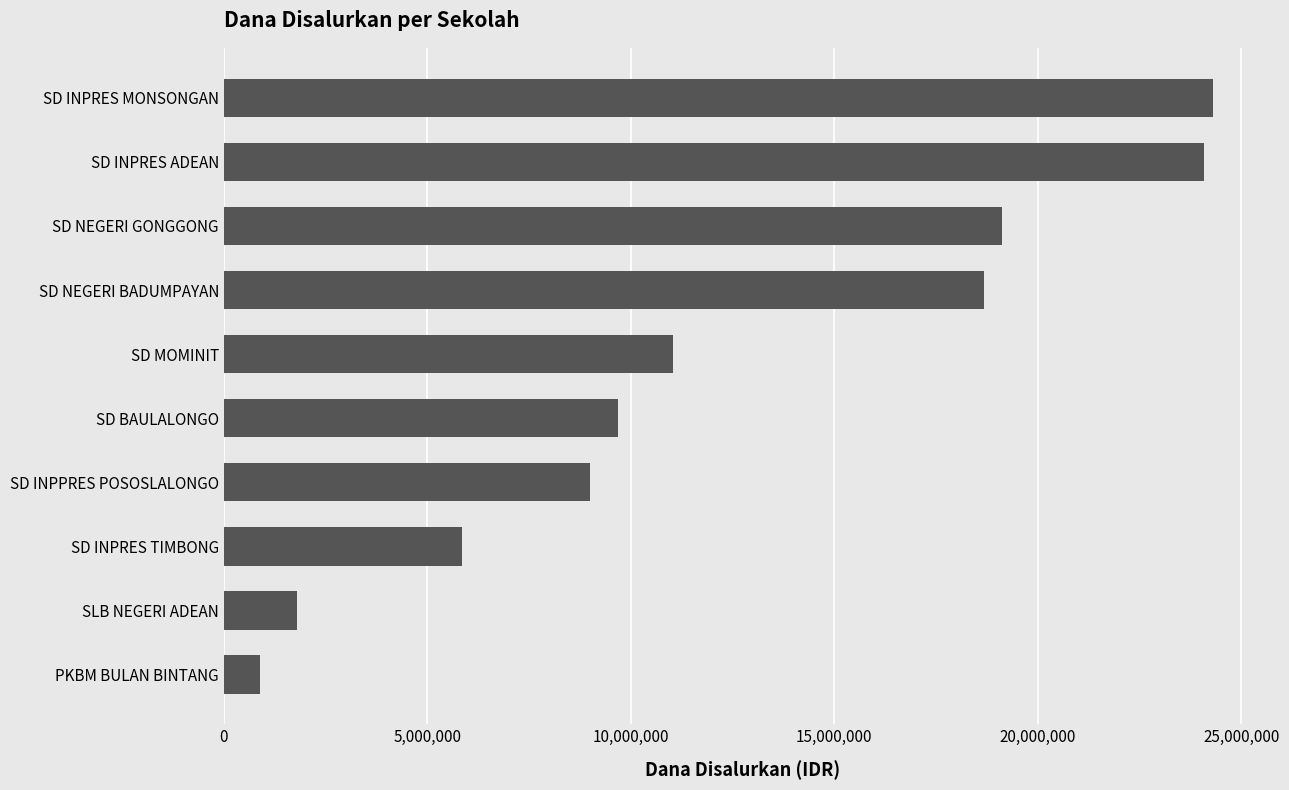

True or false: the data shows 900000 at PKBM BULAN BINTANG.

True